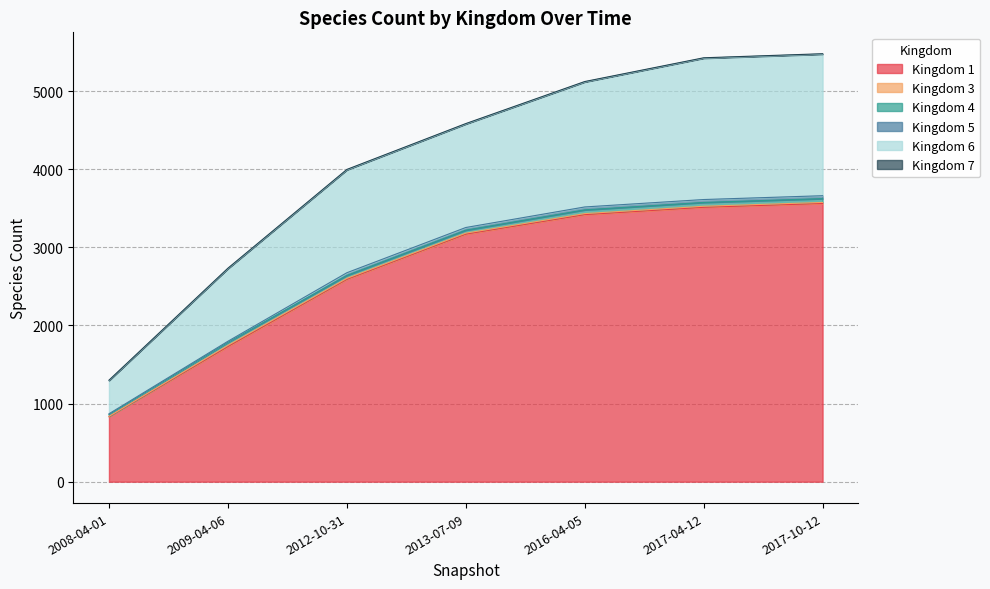

What is the label of the 1st point from the left?

2008-04-01